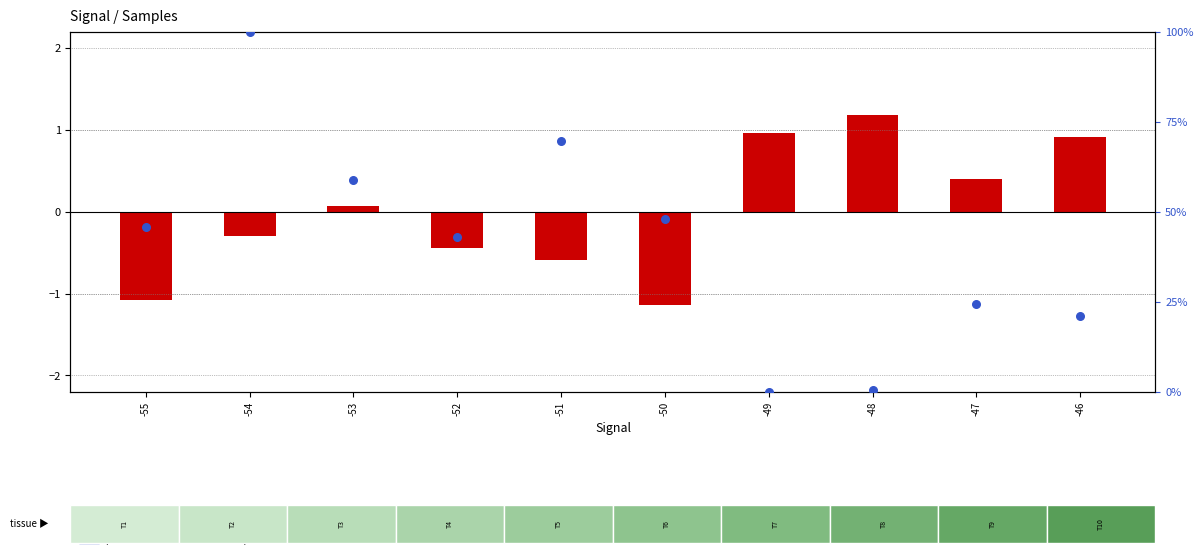

What is the change in value from -52 to -47?

-18.7